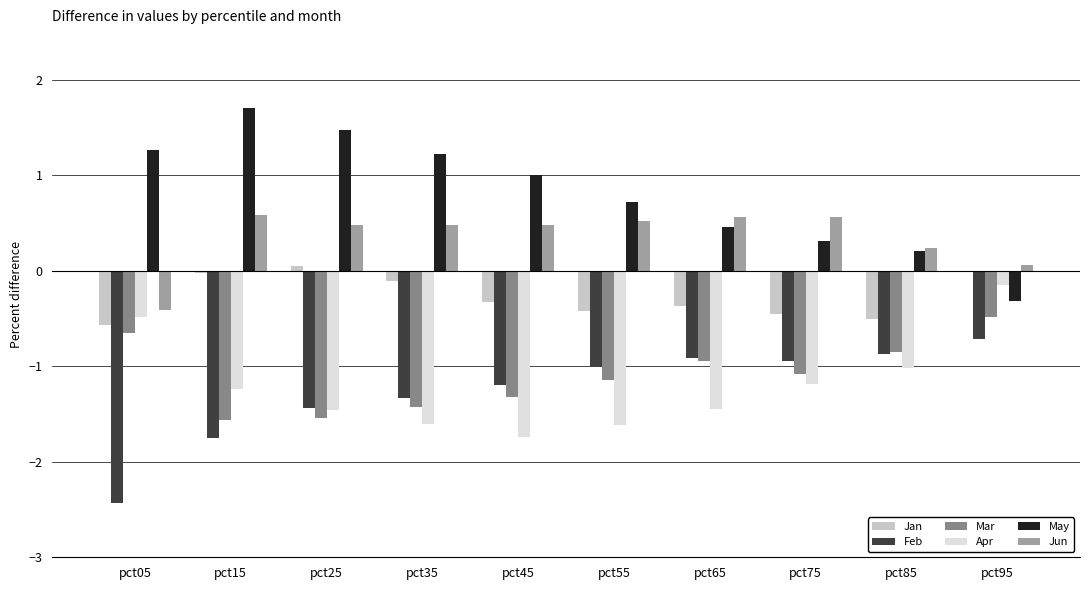

What is the sum of the Apr values at pct45 and pct75?

-2.9